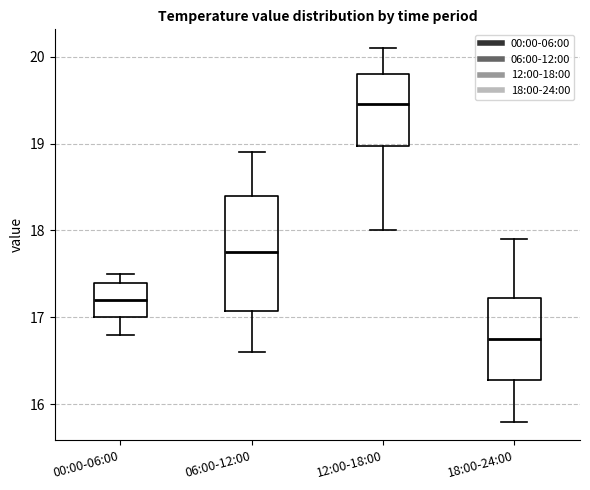

Reading left to right, transcribe this box plot: for each box, give where its median line is, the range the box spans, and where its two whiskers end, as read against the y-axis. The values are not printed on the chart, so give them approximately, as read against the axis.

00:00-06:00: median 17.2, box 17.0 to 17.4, whiskers 16.8 to 17.5
06:00-12:00: median 17.8, box 17.1 to 18.4, whiskers 16.6 to 18.9
12:00-18:00: median 19.5, box 19.0 to 19.8, whiskers 18.0 to 20.1
18:00-24:00: median 16.8, box 16.3 to 17.2, whiskers 15.8 to 17.9